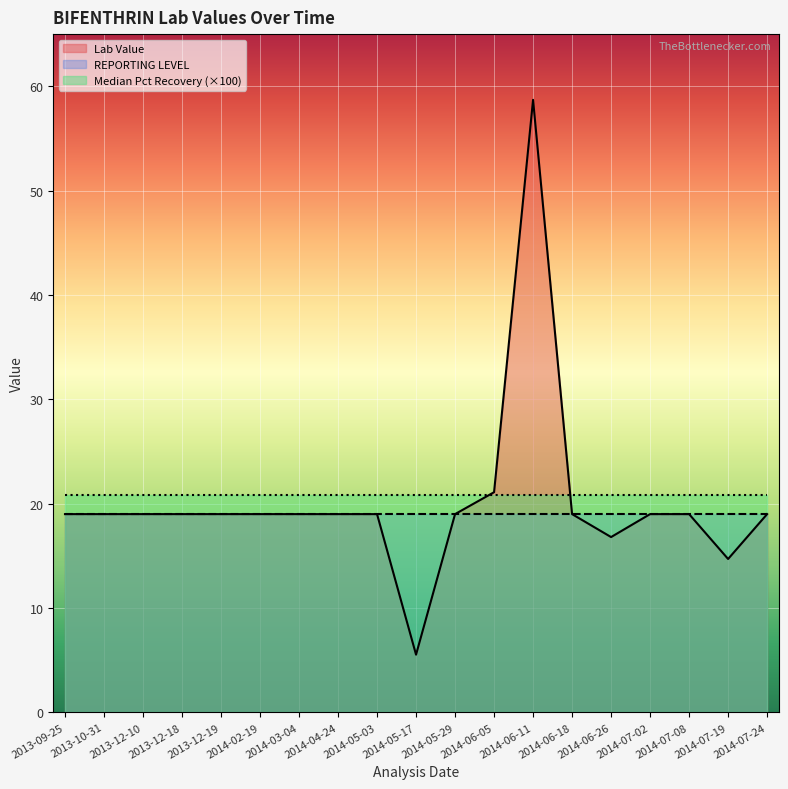

At which label does REPORTING LEVEL reach its peak?

2014-04-24